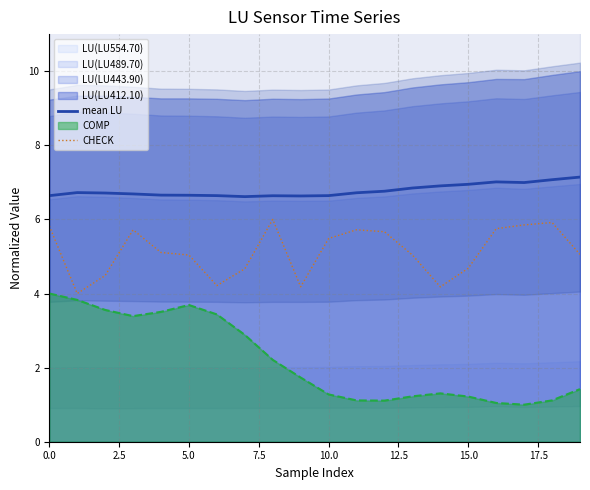

In mean LU, how many points are higher than both neighbors (excluding endpoints)?

3